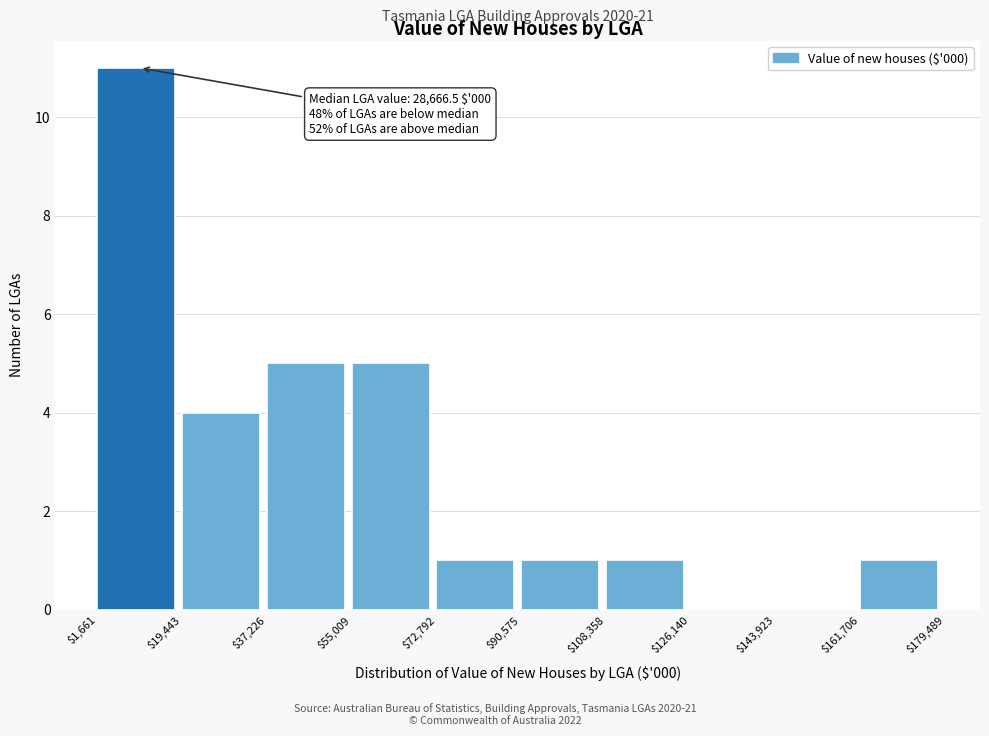

Which range on the x-axis has the tallest bar?

$1,661 to $19,443